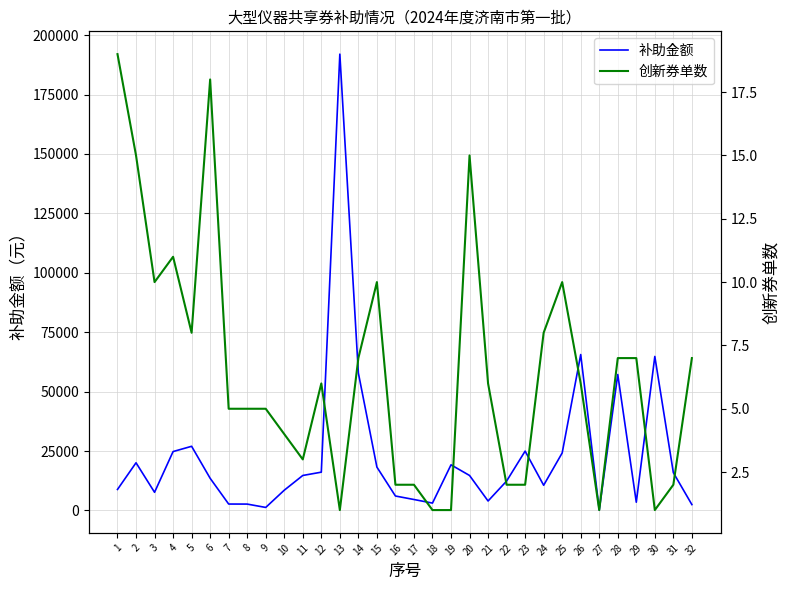

What is the sum of the 补助金额 values at 7 and 17?

7308